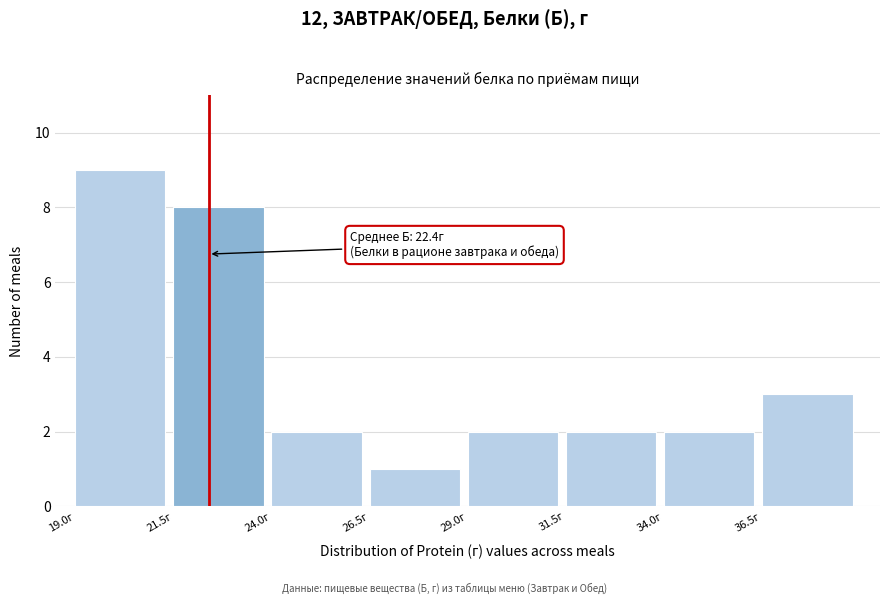

Which range on the x-axis has the tallest bar?

19.0 to 21.5